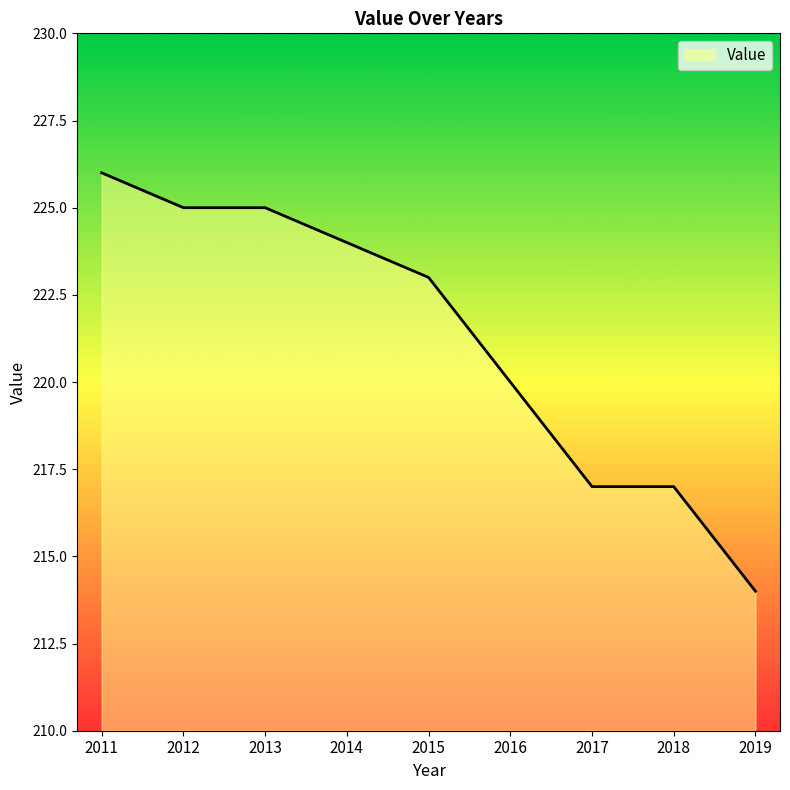

What is the difference between the maximum and minimum values?

12